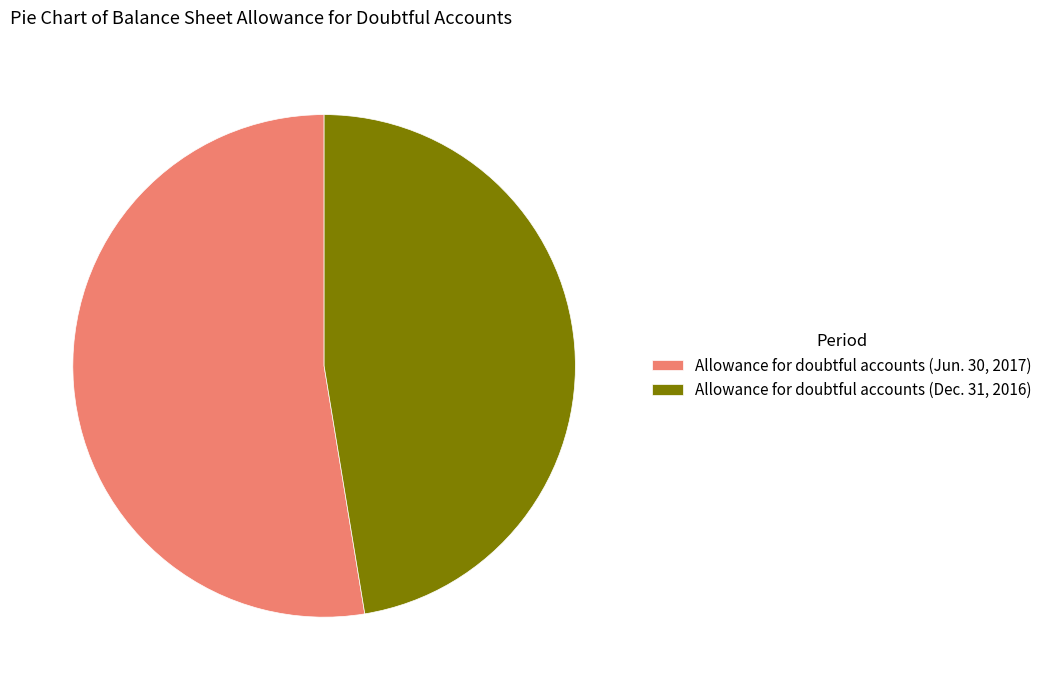

Count the number of slices in the pie.

2